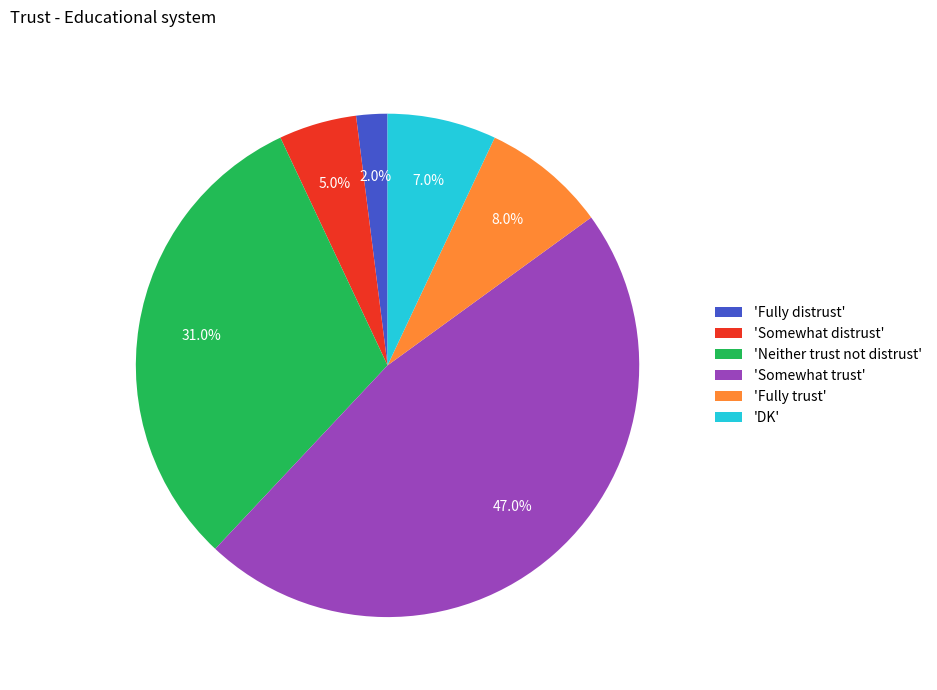

Which slice is the largest?

'Somewhat trust'